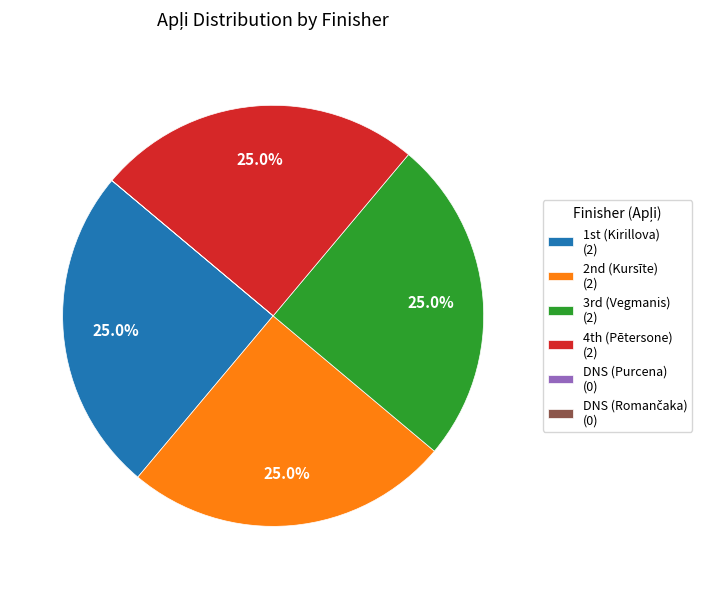

Is there any slice that represents more than half of the pie?

No